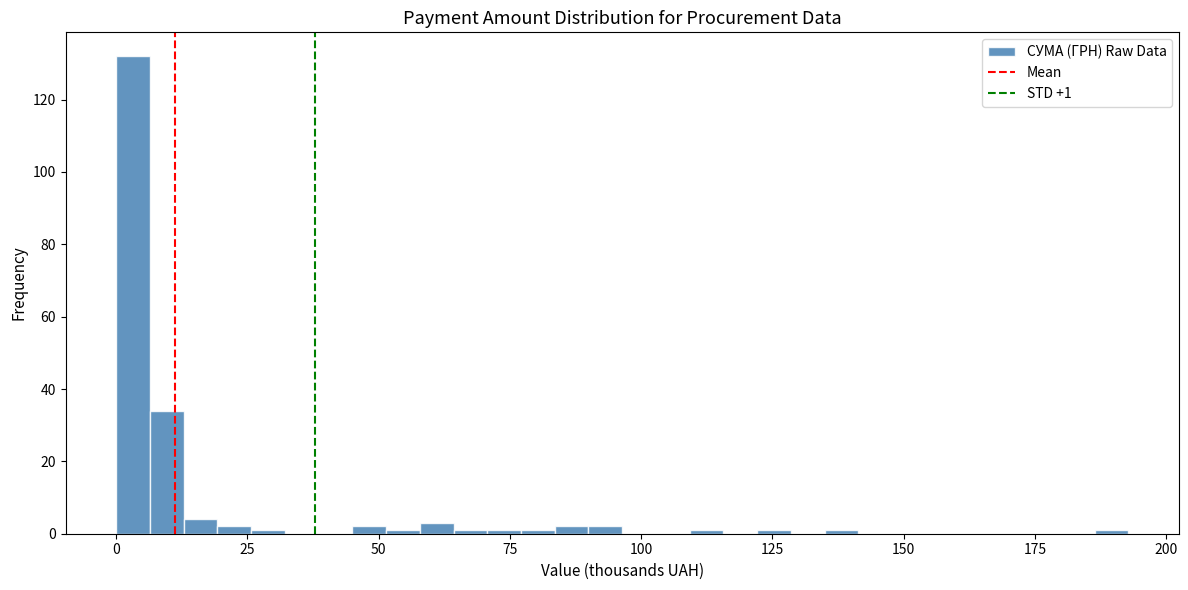

Read against the x-axis, roughly where is the centre of the tallest bar?

5